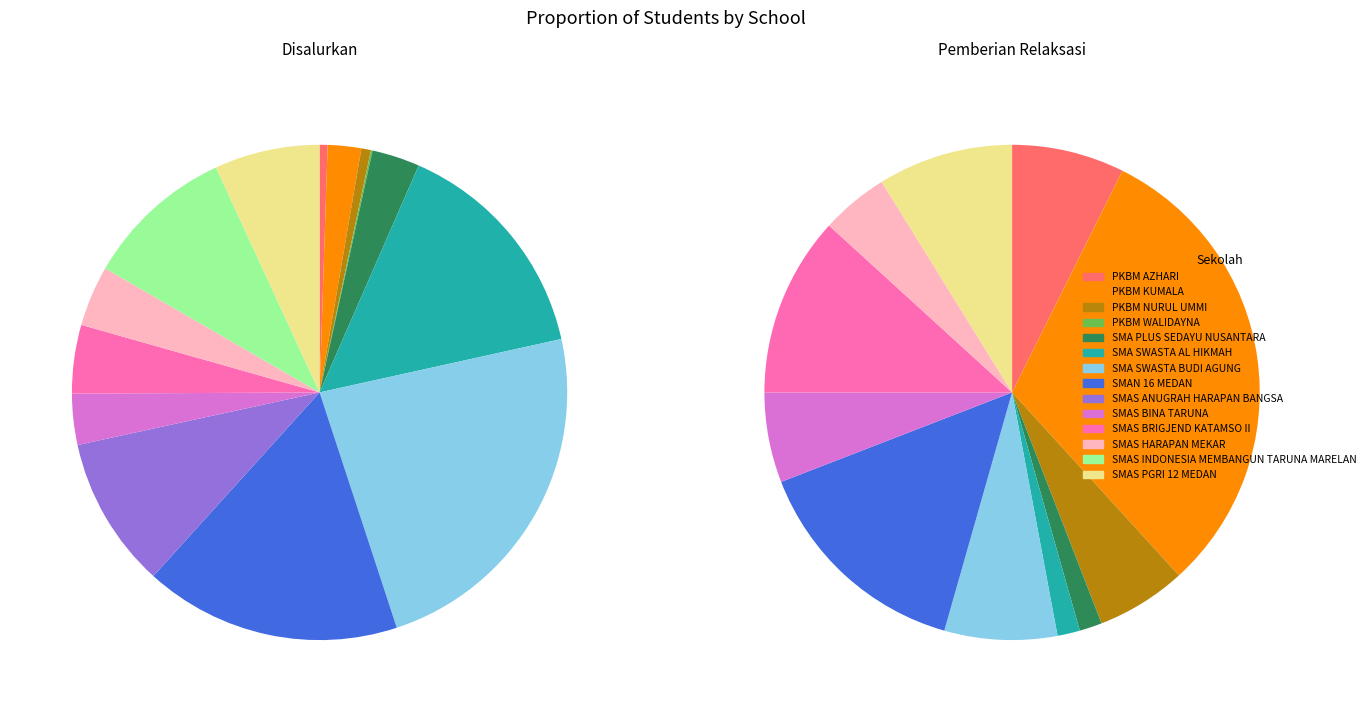

Does SMA PLUS SEDAYU NUSANTARA account for over 50% of the chart?

No